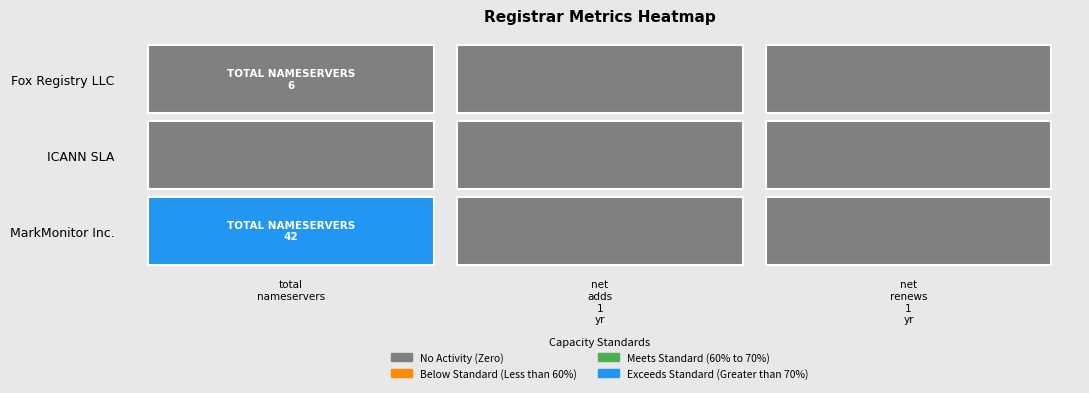

Is the value of Fox Registry LLC at net-adds-1-yr greater than the value of ICANN SLA at net-renews-1-yr?

No